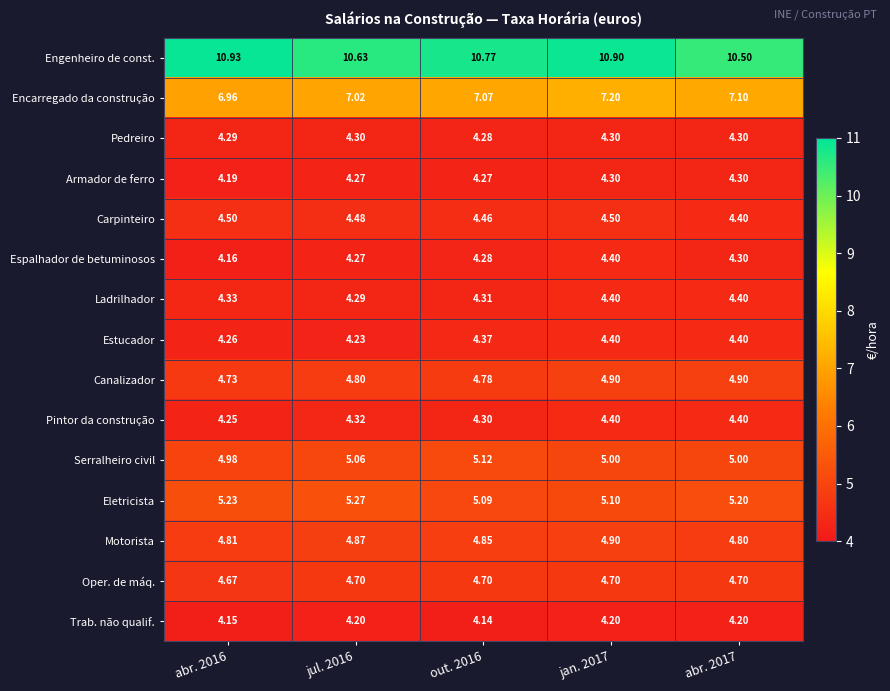

Which series has the largest range (max minus min)?

Engenheiro de const.